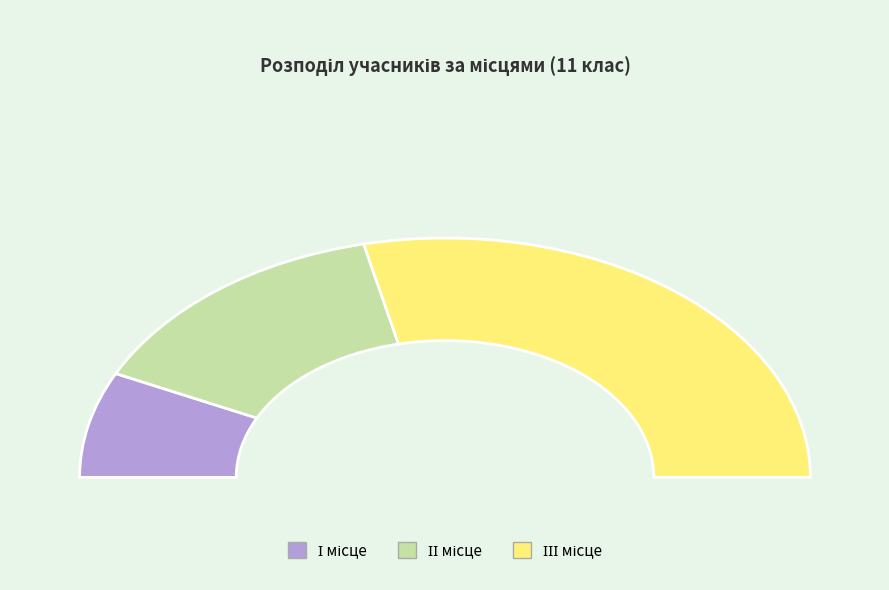

Count the number of slices in the pie.

3